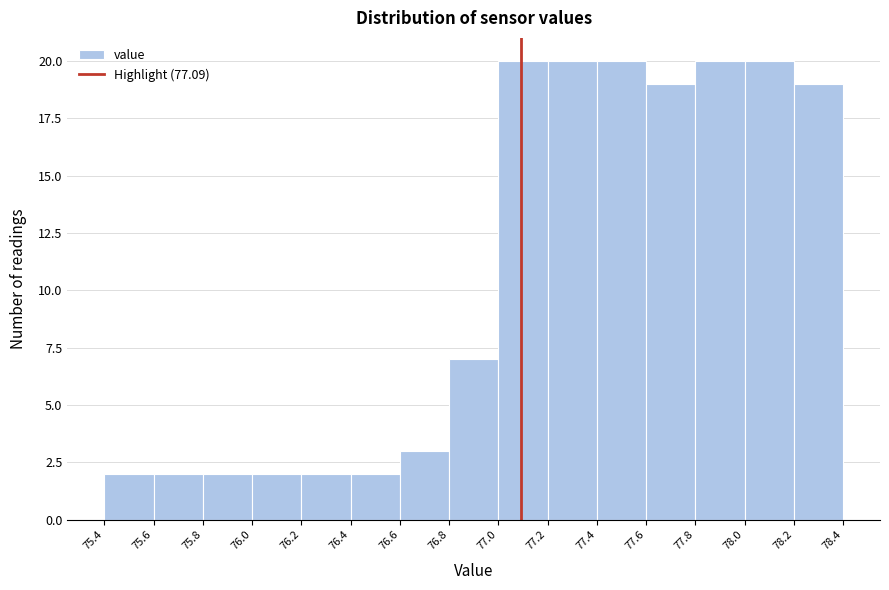

Reading left to right, list every bar in this chart as the range it spans on the x-axis followed by its height. The values are not printed on the chart, so give them approximately, as read against the axis.

75.4 to 75.6: 2
75.6 to 75.8: 2
75.8 to 76.0: 2
76.0 to 76.2: 2
76.2 to 76.4: 2
76.4 to 76.6: 2
76.6 to 76.8: 3
76.8 to 77.0: 7
77.0 to 77.2: 20
77.2 to 77.4: 20
77.4 to 77.6: 20
77.6 to 77.8: 19
77.8 to 78.0: 20
78.0 to 78.2: 20
78.2 to 78.4: 19